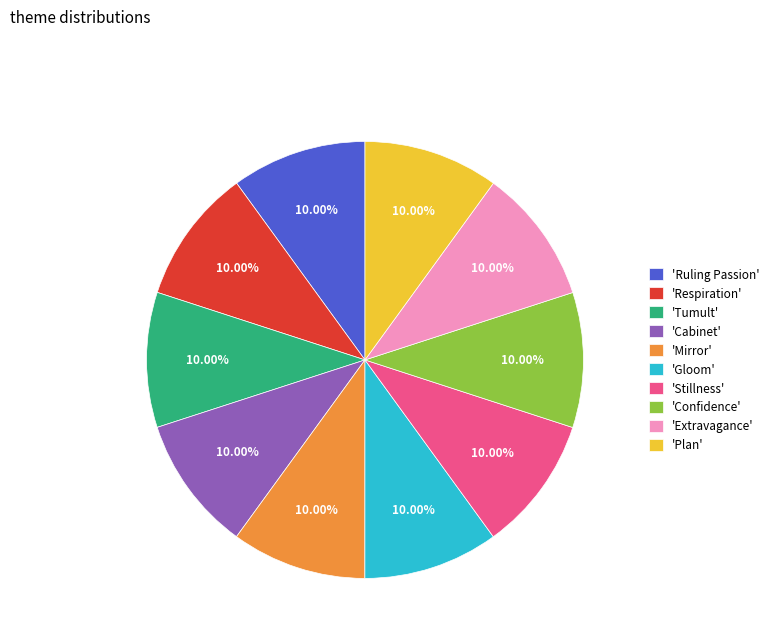

Does any single category account for the majority?

No